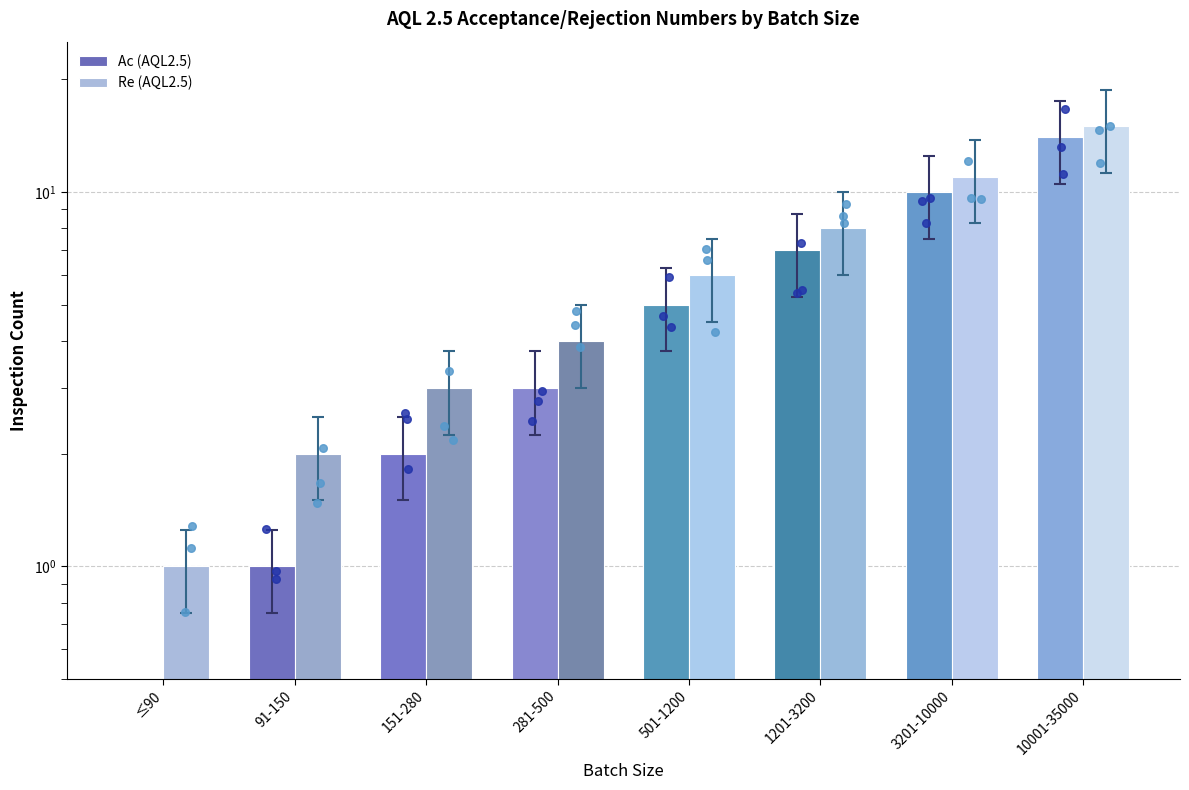

At which category is the sum across all series the highest?

10001-35000